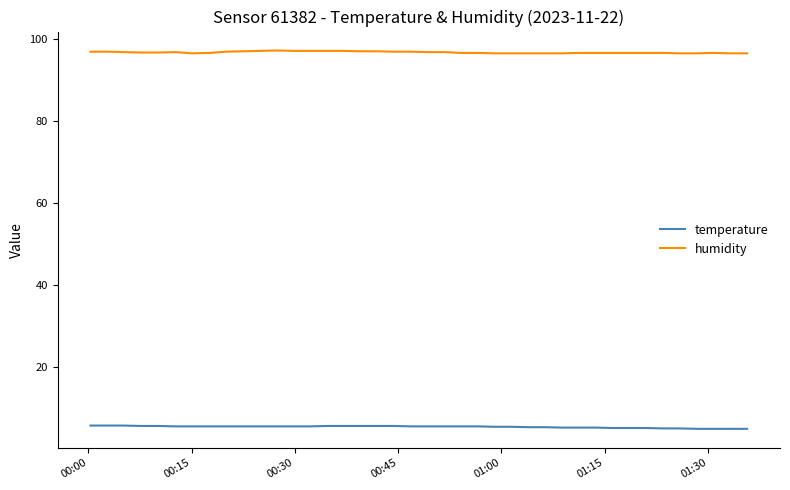

True or false: humidity and temperature intersect in this chart.

False